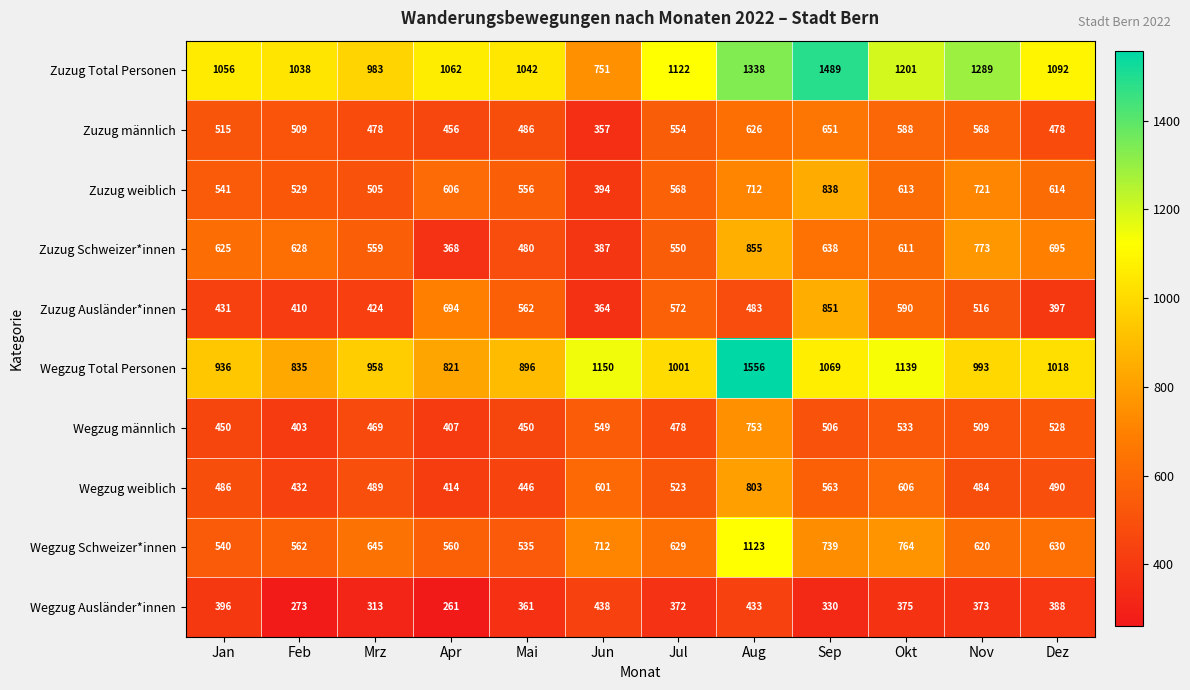

Which series changed the most between Mai and Dez?

Zuzug Schweizer*innen